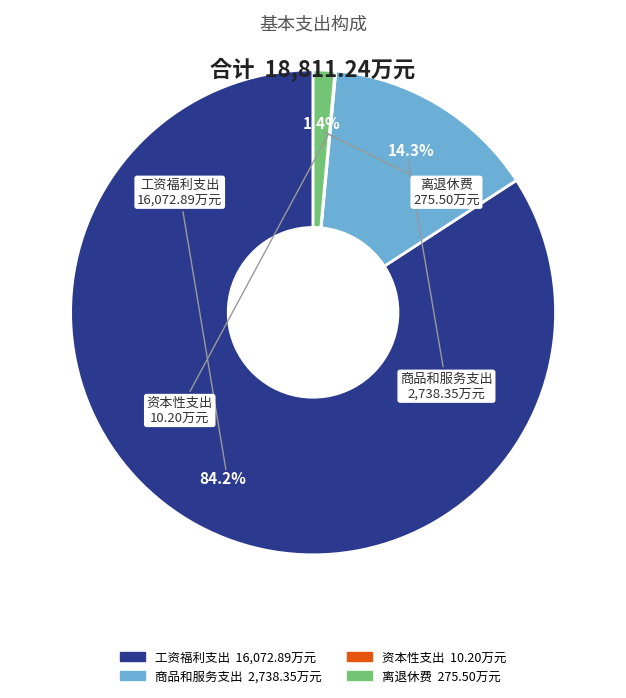

What percentage is NOT represented by 工资福利支出?

15.8%